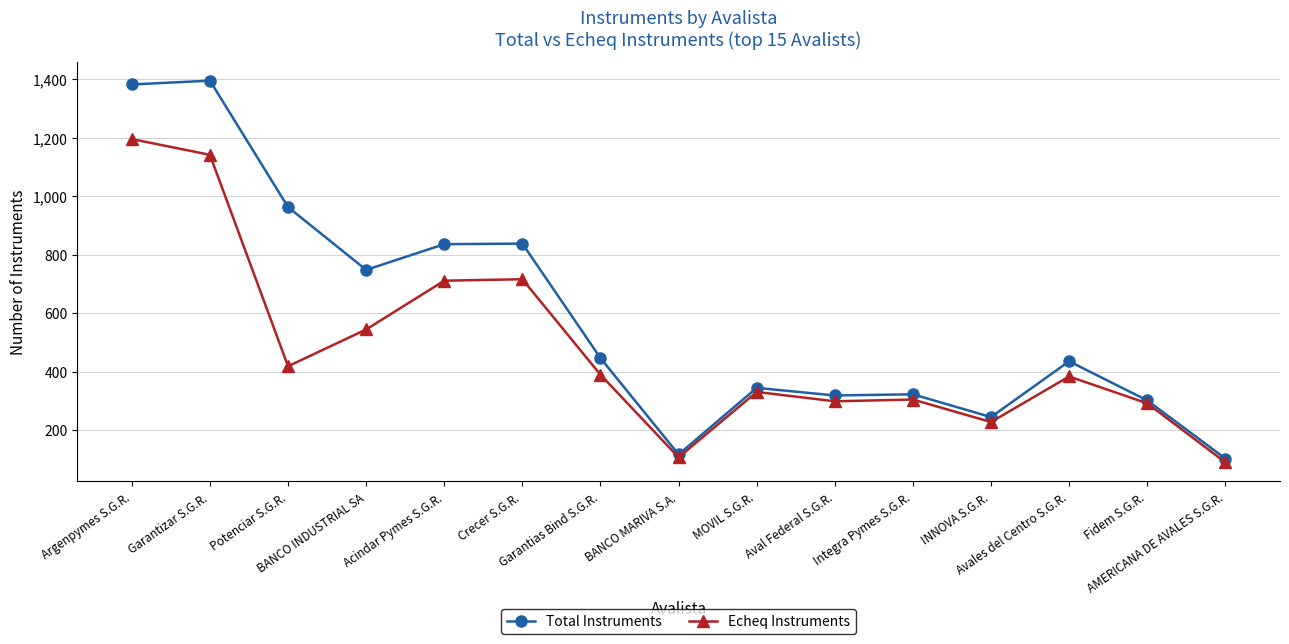

The Total Instruments series shows 252 at Potenciar S.G.R.. True or false?

False